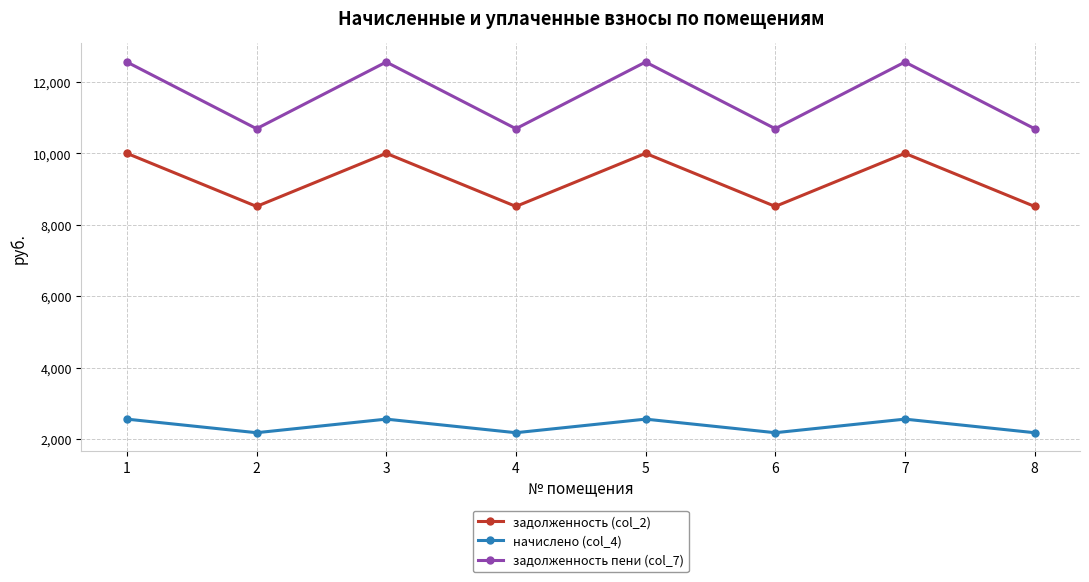

True or false: задолженность пени (col_7) and задолженность (col_2) intersect in this chart.

False